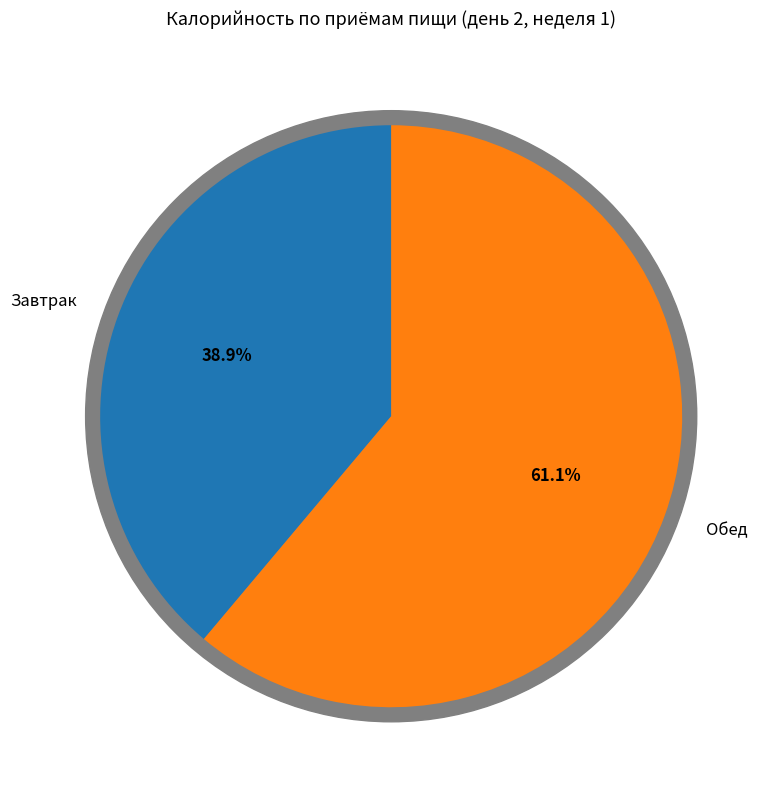

Does Завтрак account for over 50% of the chart?

No